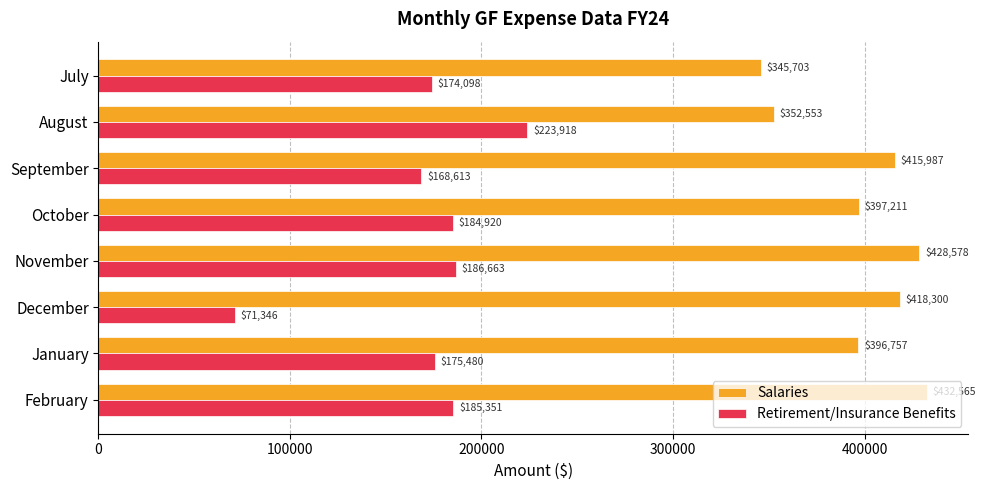

At how many categories does at least one series exceed 76590?

8